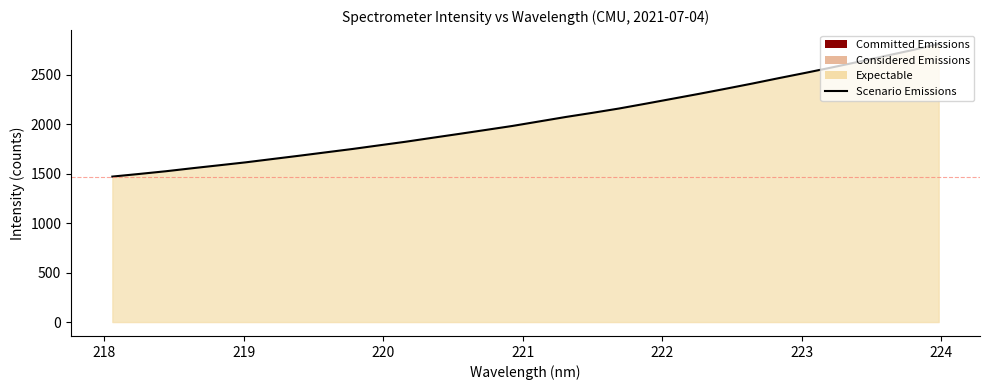

What is the average value?

2051.3